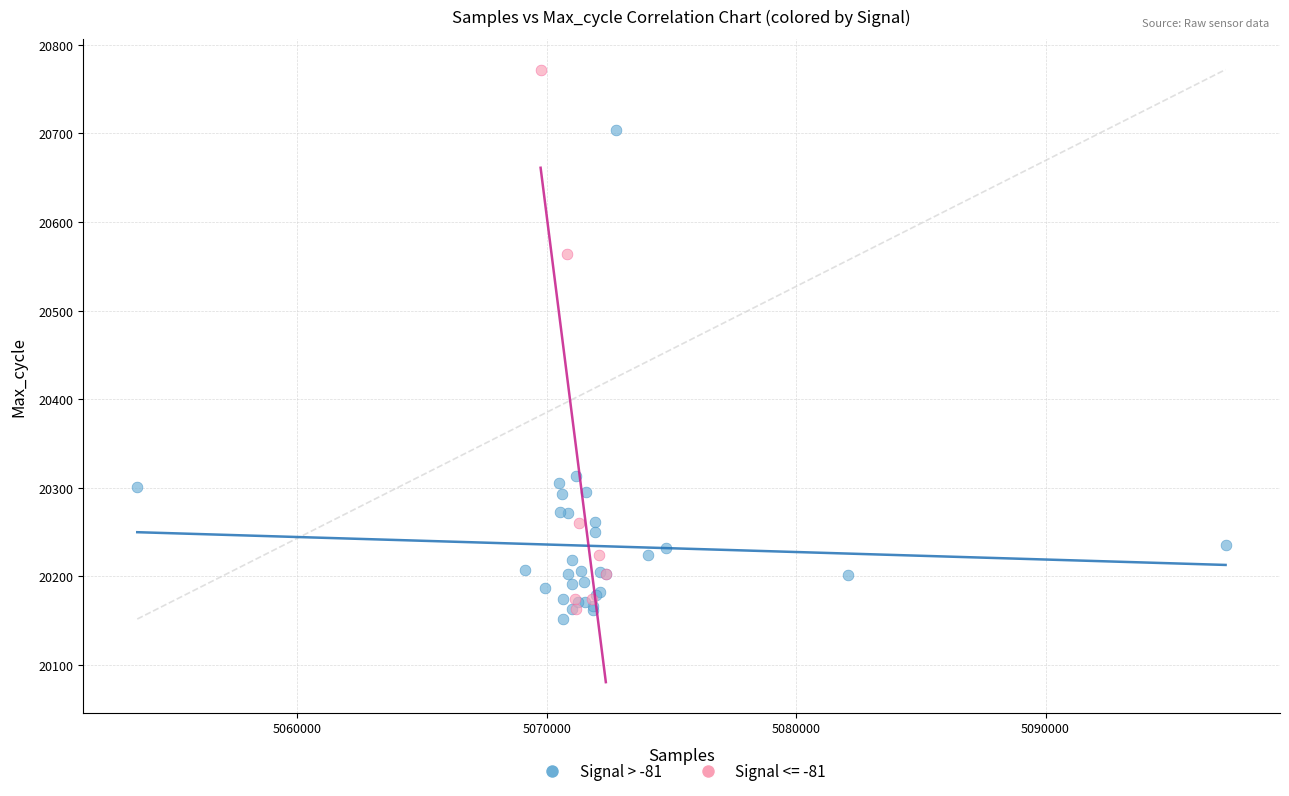

Which series reaches the maximum Y coordinate?

Signal <= -81